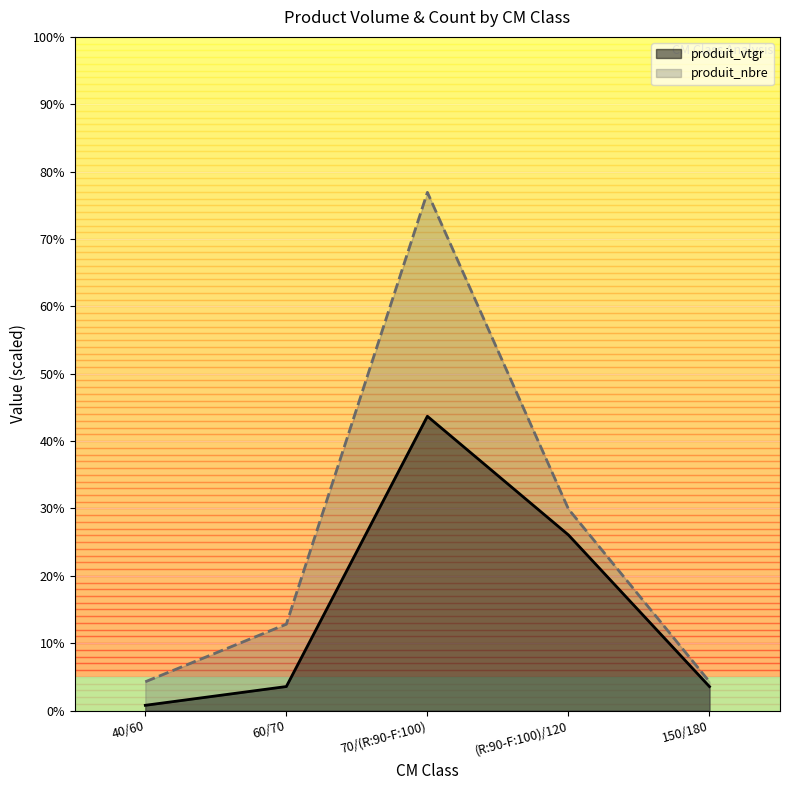

At which category does produit_vtgr reach its first local peak?

70/(R:90-F:100)